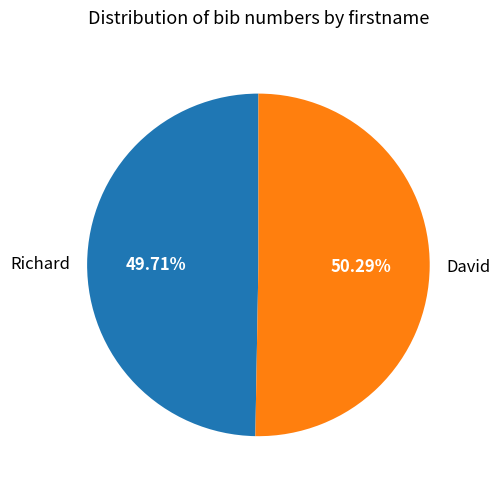

Does Richard represent more than half of the total?

No